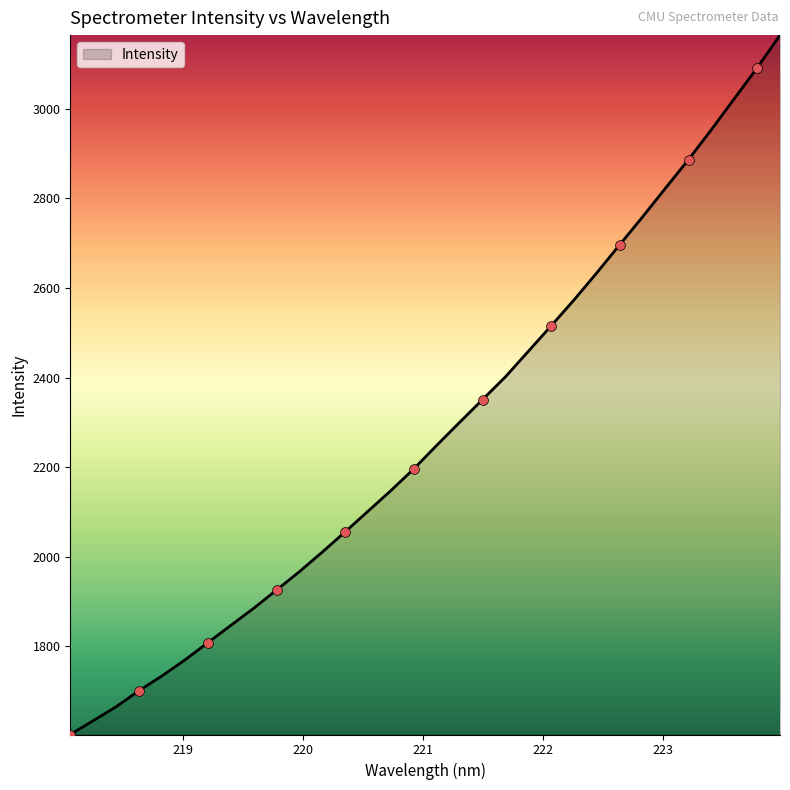

What is the greatest value displayed?

3164.4